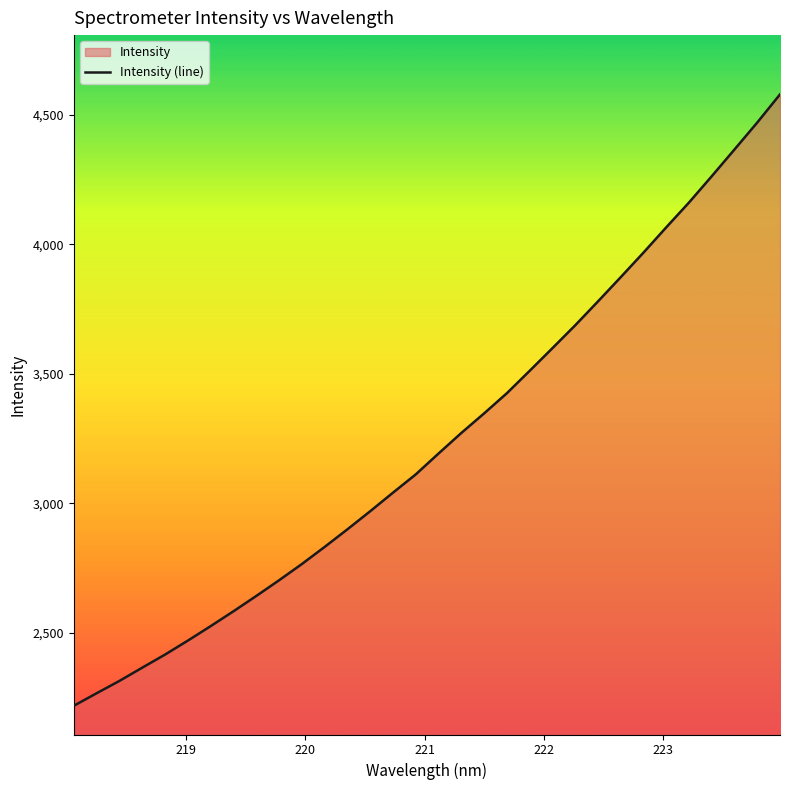

What is the minimum value shown in the chart?

2218.1